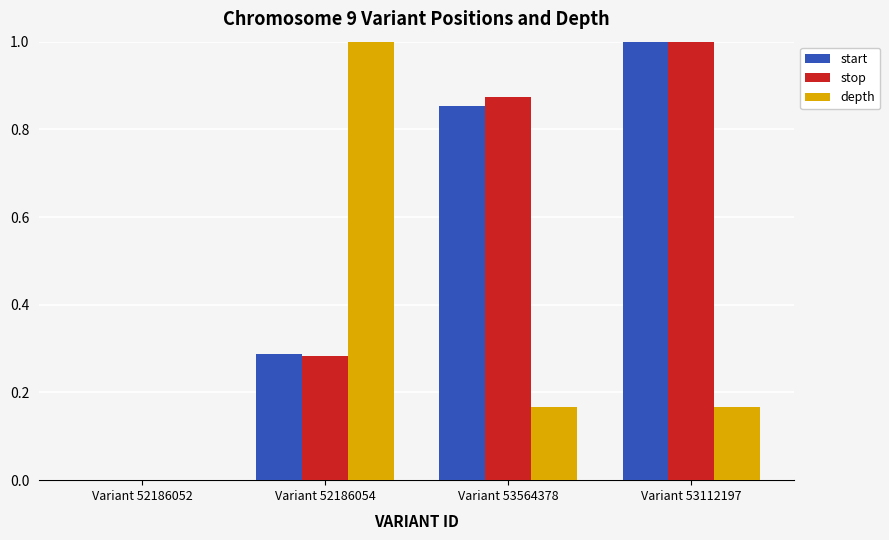

How many groups of bars are there?

4